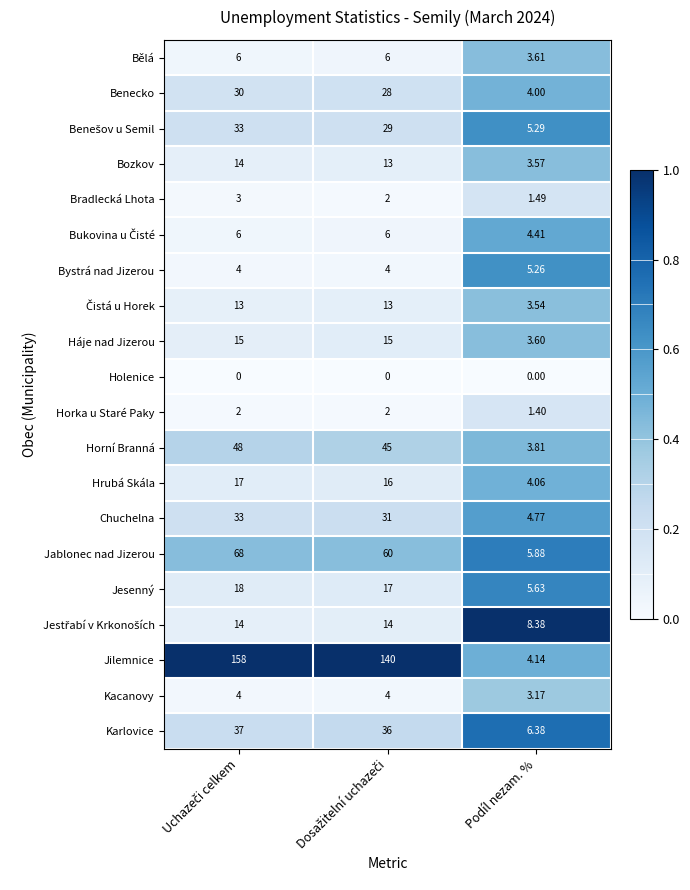

Which category has the lowest value in the Háje nad Jizerou series?

Podíl nezam. %